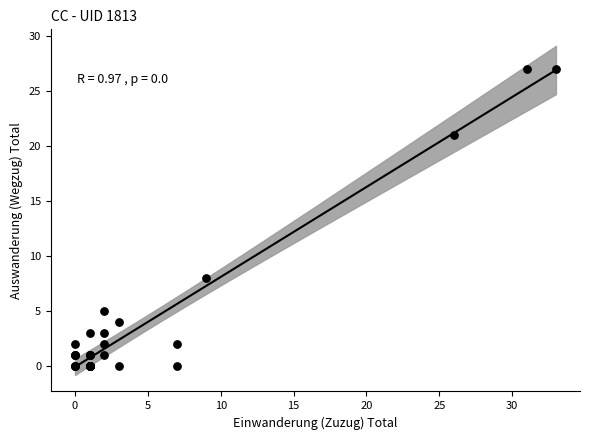

What Y value in the scatter plot is closest to 13?

8